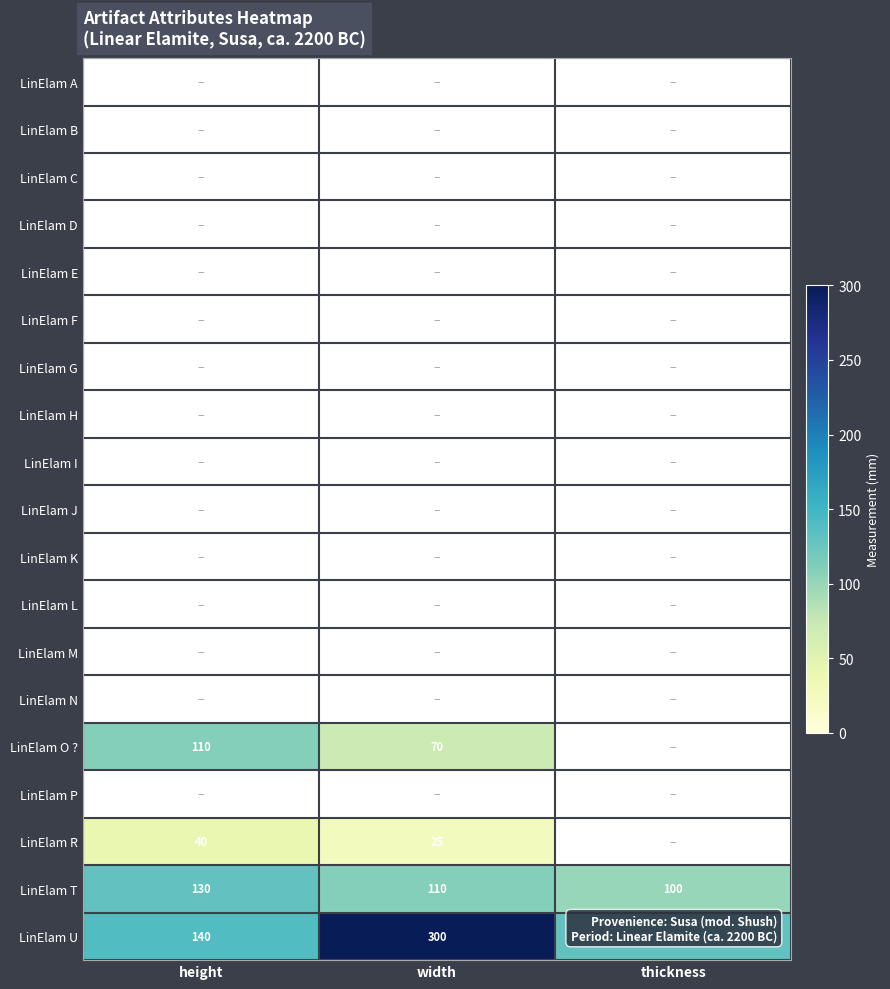

The value of LinElam T at width is 110. True or false?

True